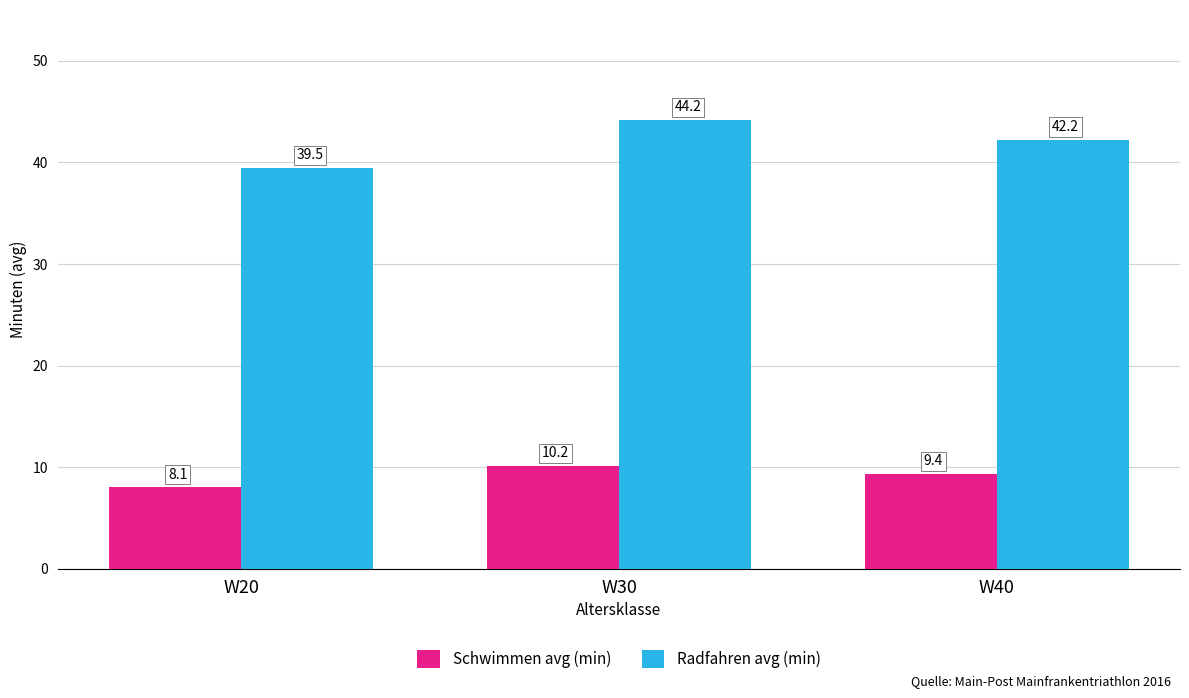

True or false: Schwimmen avg (min) has a value of 10.2 at W30.

True